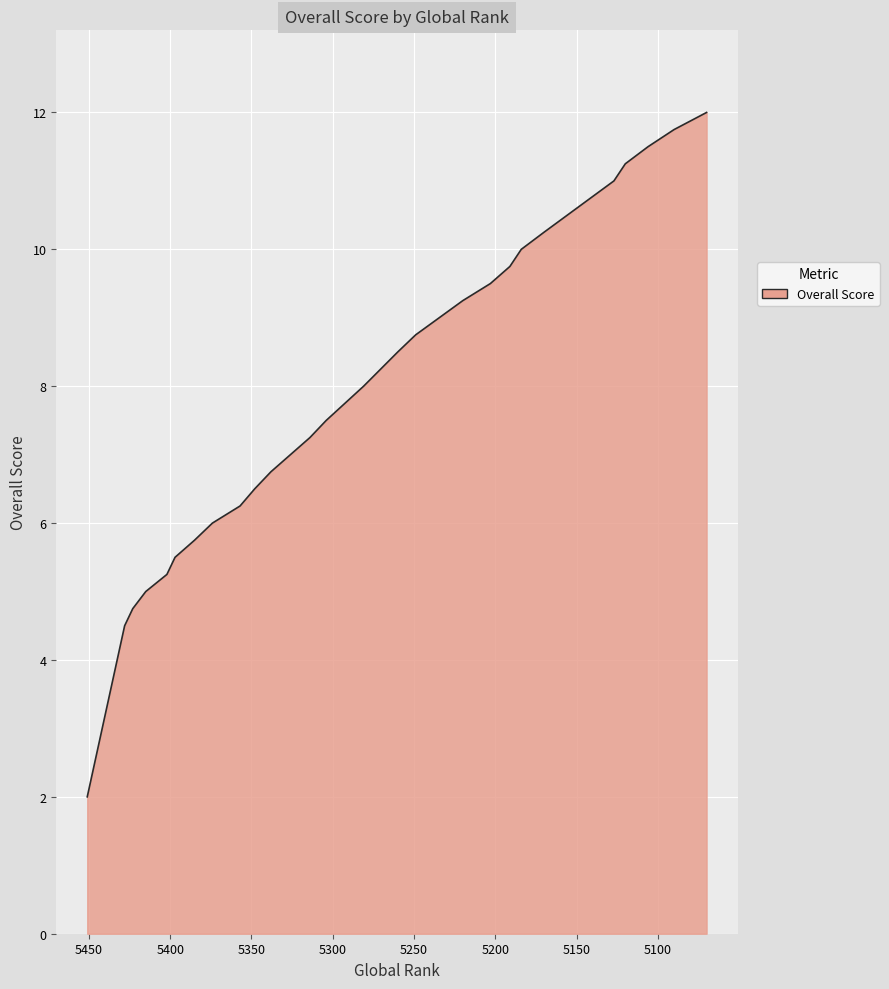

Approximately how many times larger is the value at 5220 compared to 5348?

1.4